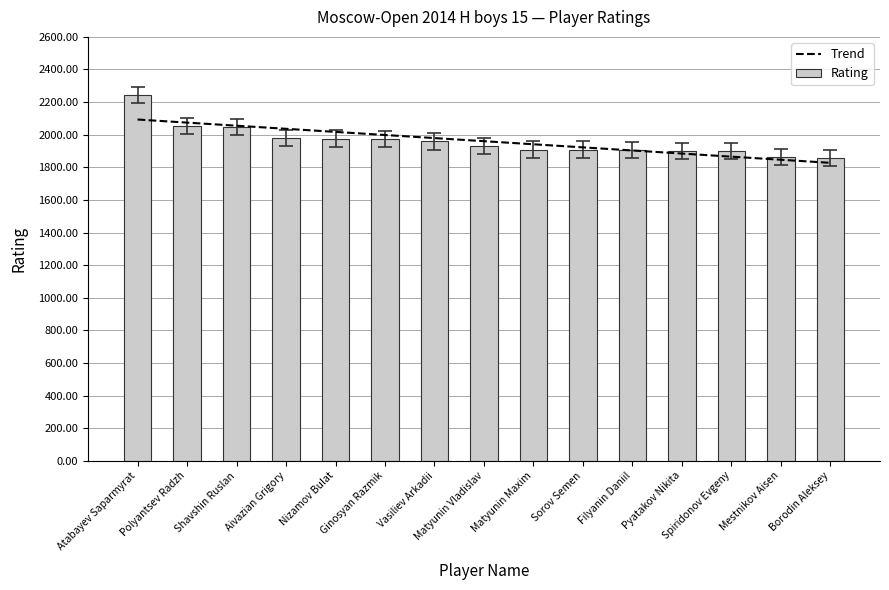

List the labels in order of Trend value, largest first.

Atabayev Saparmyrat, Polyantsev Radzh, Shavshin Ruslan, Aivazian Grigory, Nizamov Bulat, Ginosyan Razmik, Vasiliev Arkadii, Matyunin Vladislav, Matyunin Maxim, Sorov Semen, Filyanin Daniil, Pyatakov Nikita, Spiridonov Evgeny, Mestnikov Aisen, Borodin Aleksey